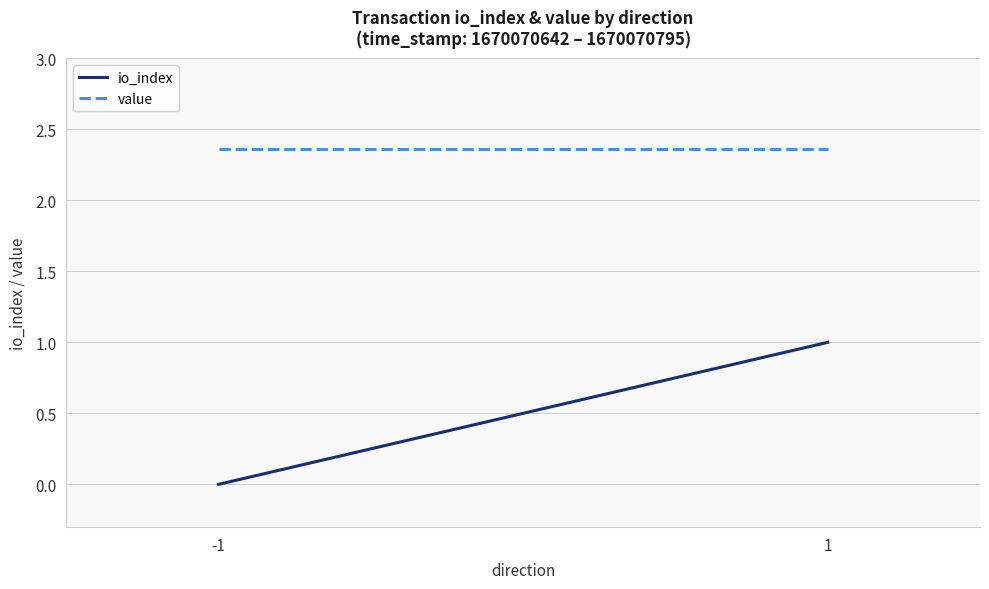

What is the value of the value point at the 1st from the left?

2.4